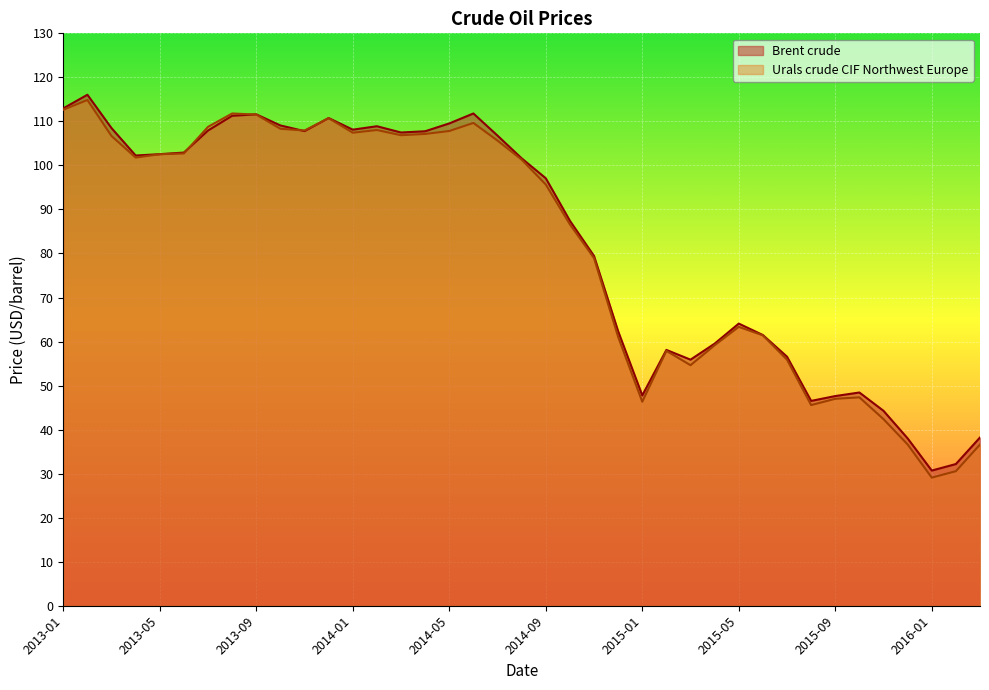

What position from the right is 2013-04?

36